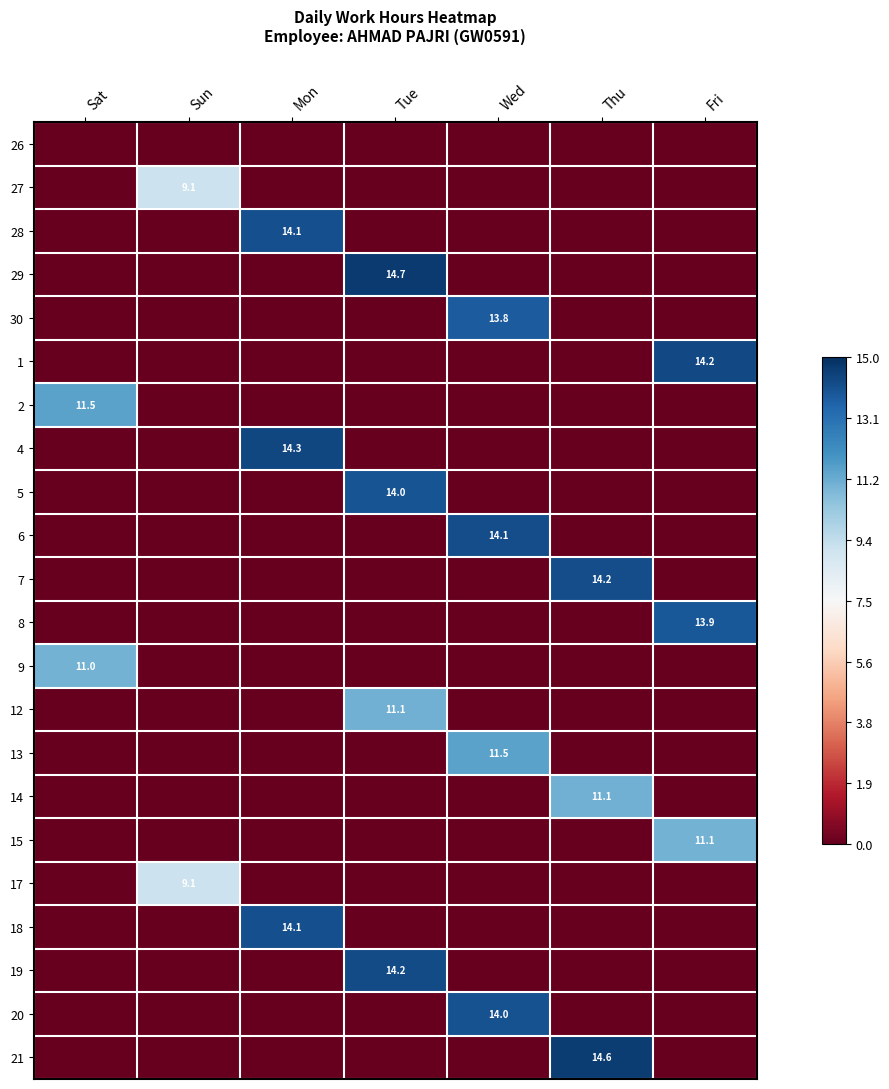

The value of 20 at Wed is 19.6. True or false?

False